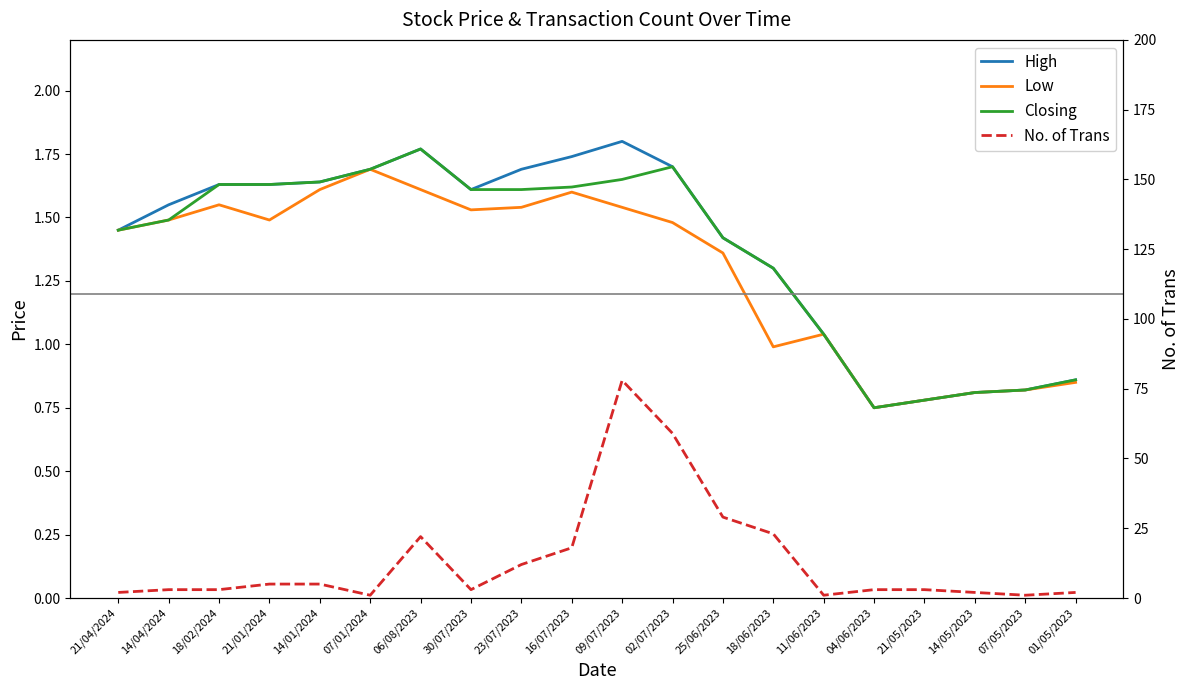

True or false: Low has a value of 0.8 at 01/05/2023.

True